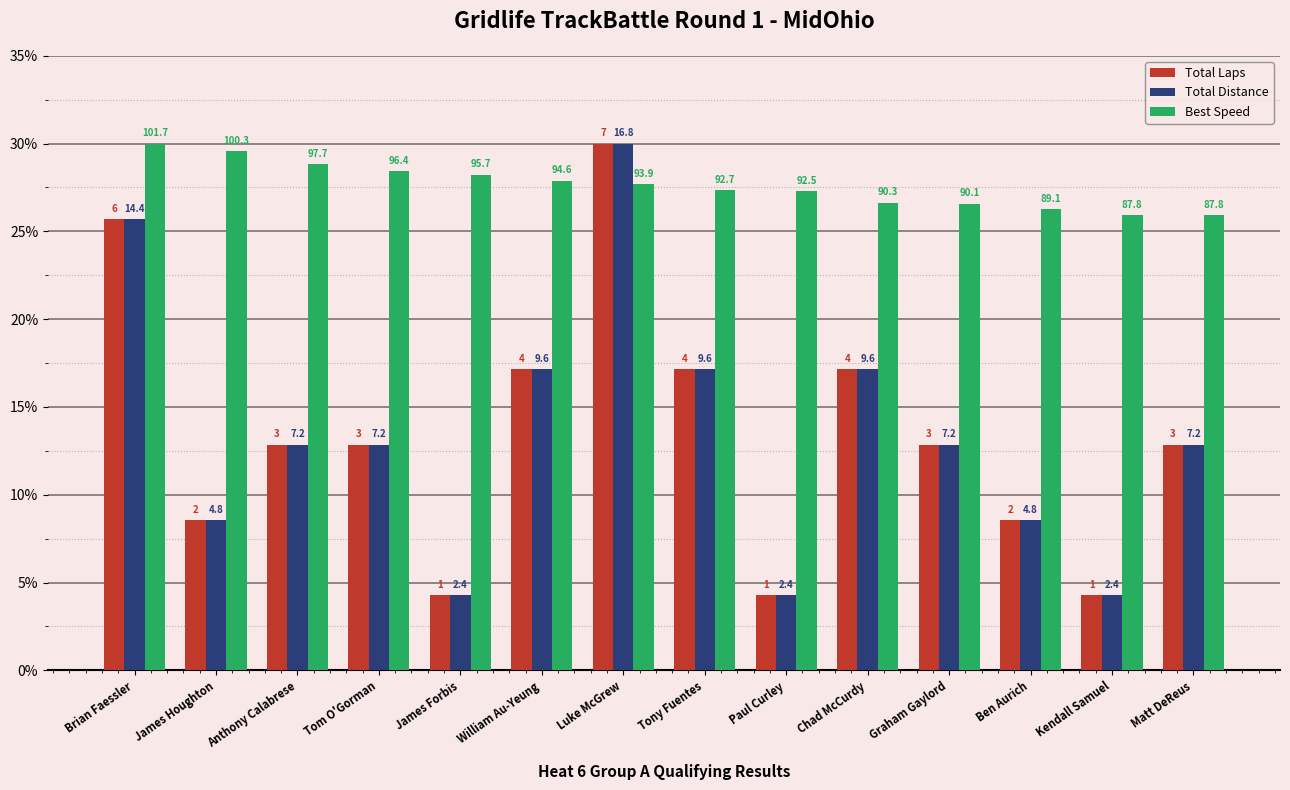

How many groups of bars are there?

14